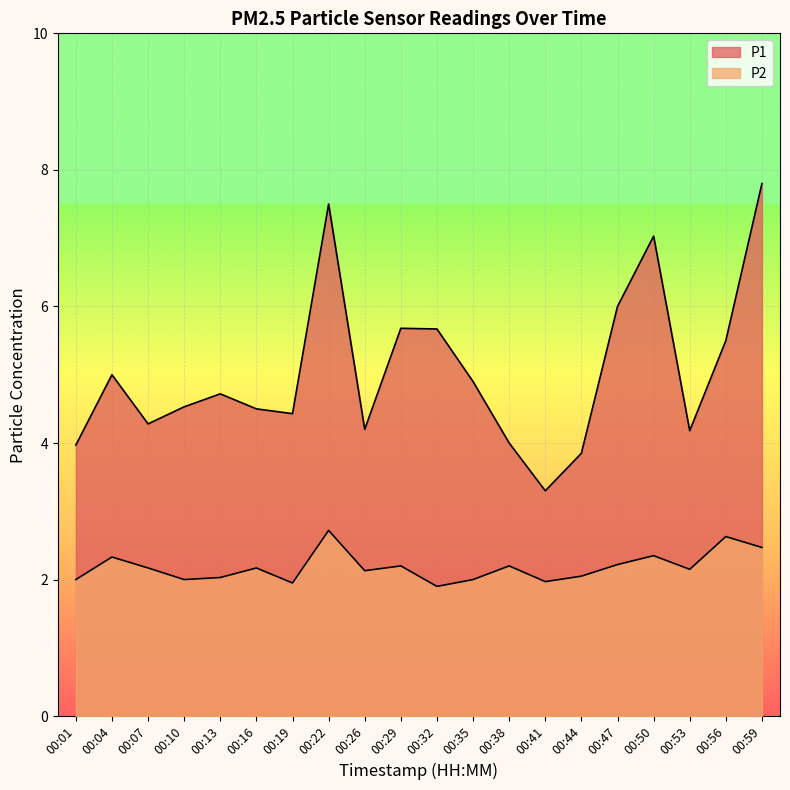

Which series has the widest spread of values?

P1